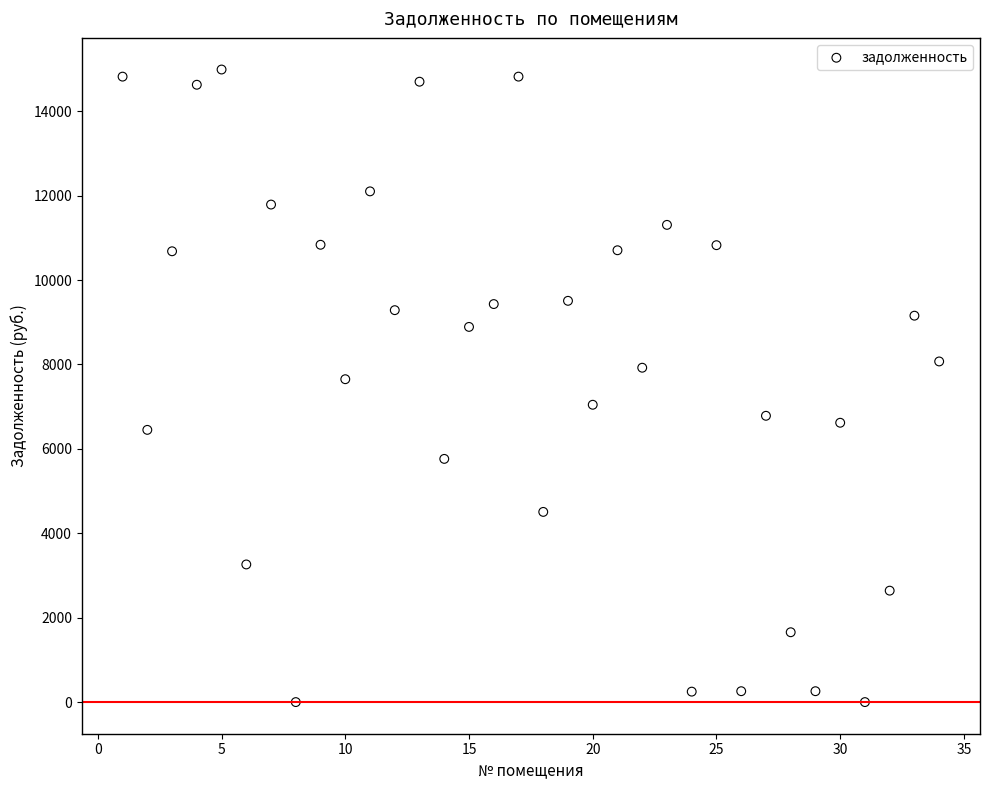

What is the range of X values (max minus min)?

33.0